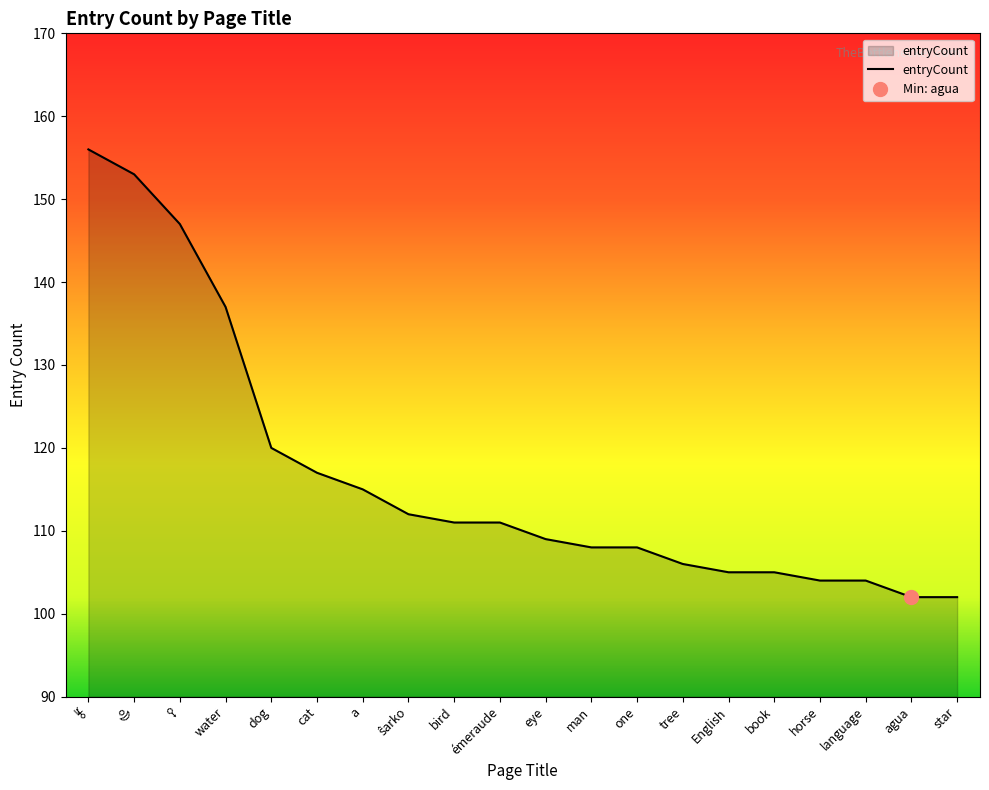

What is the label of the 1st point from the left?

⯉